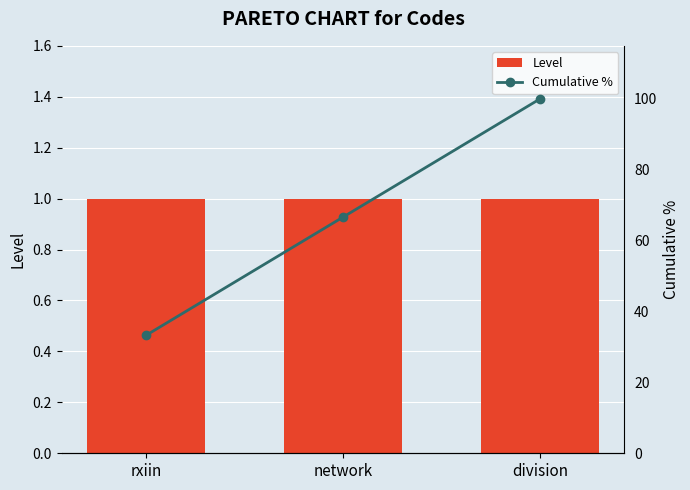

Which label corresponds to the largest value in the chart?

division